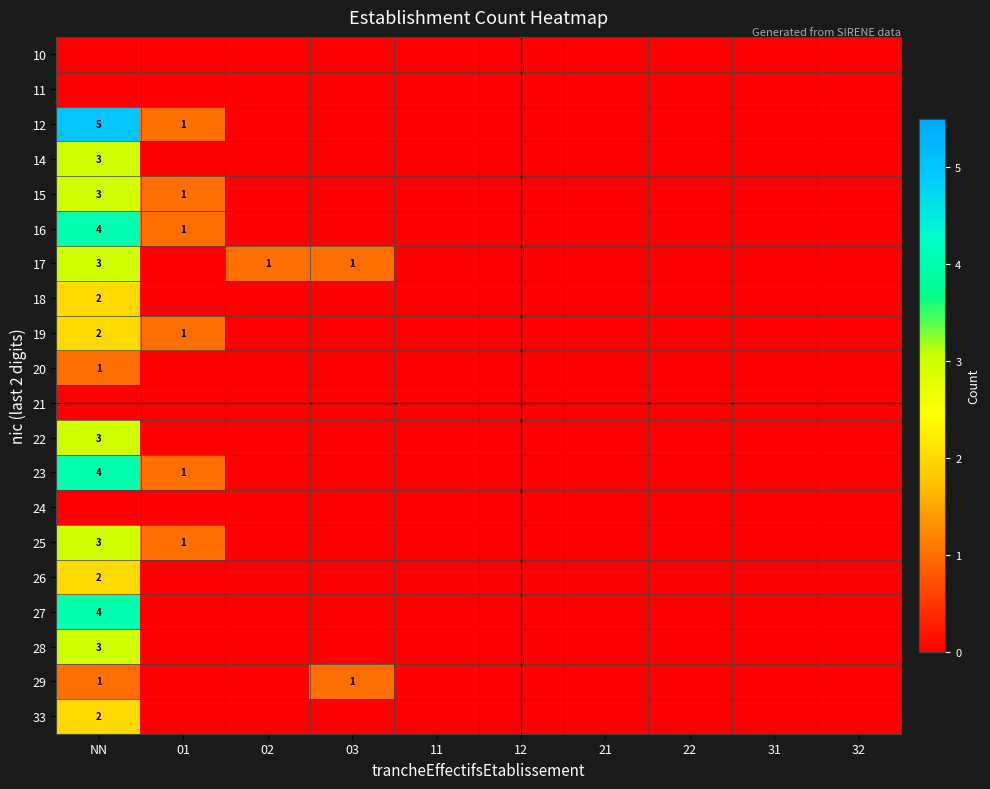

Is it true that 17 equals 0 at 02?

False